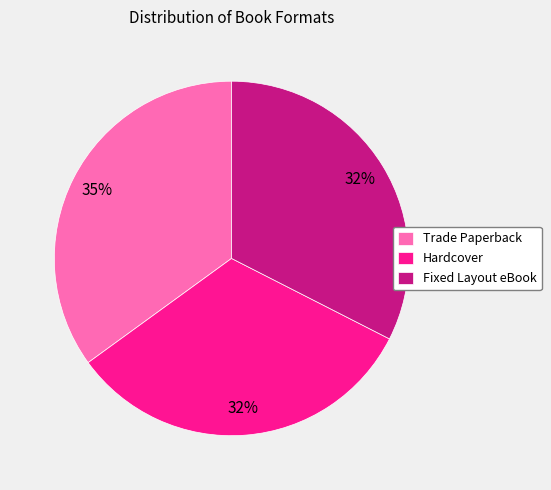

Count the number of slices in the pie.

3